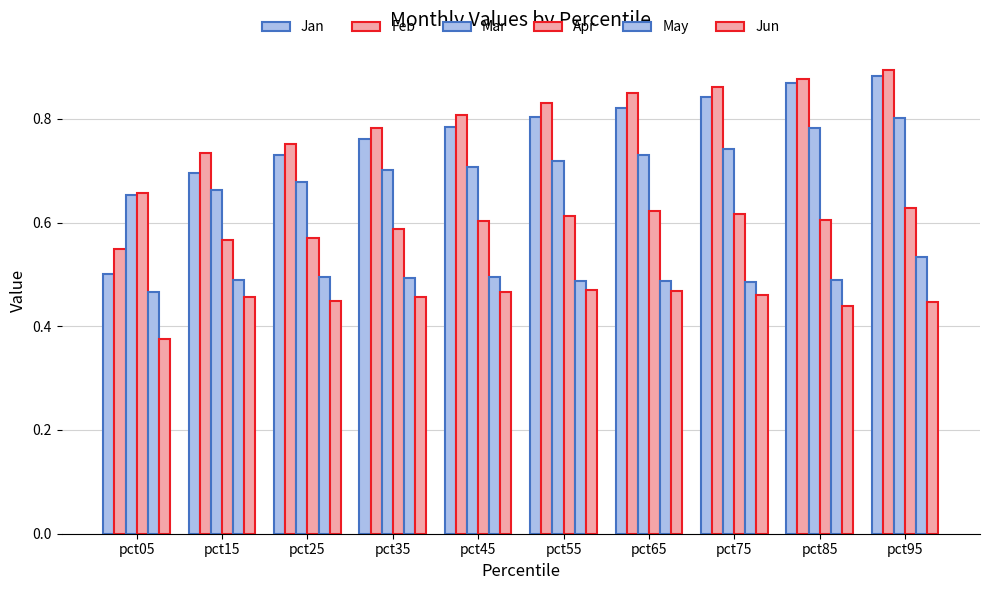

What is the smallest value displayed?

0.4